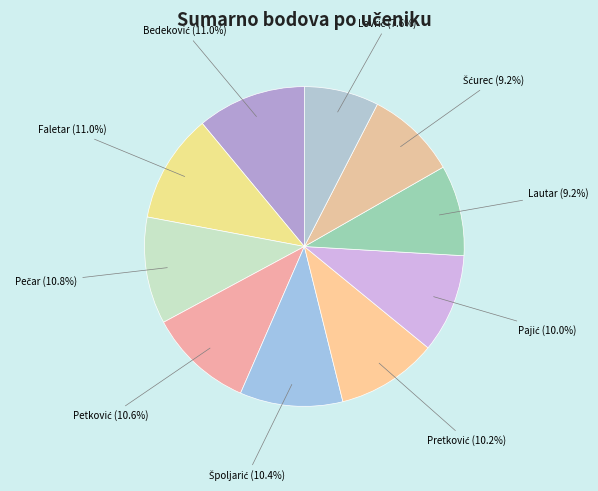

How many segments does this pie chart have?

10